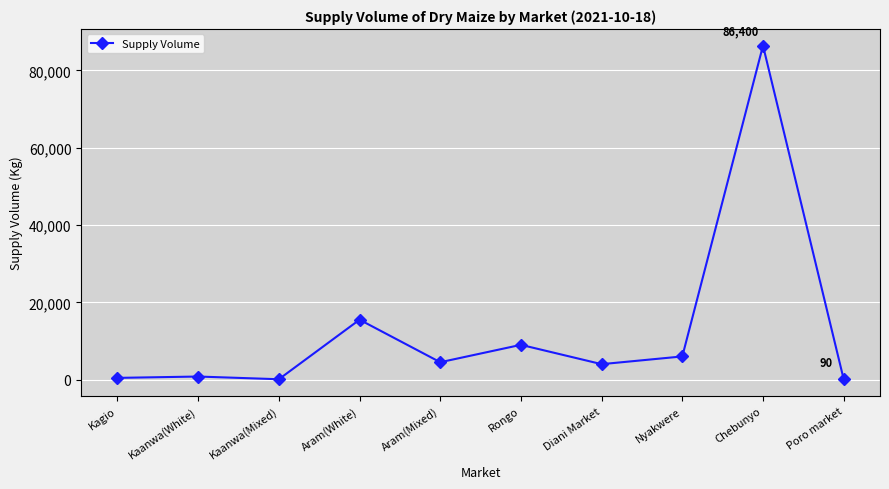

The chart shows a value of 4500 at Aram(Mixed). True or false?

True